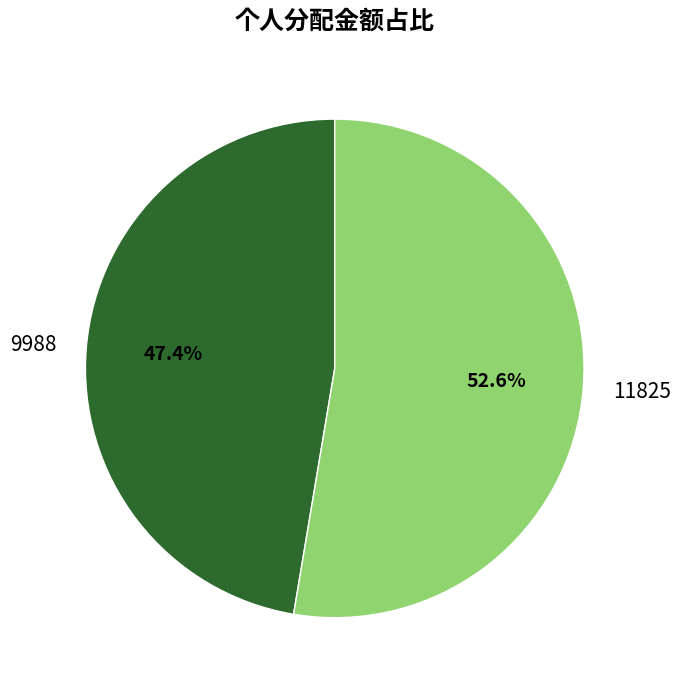

Combined, do 9988 and 11825 account for over 50%?

Yes